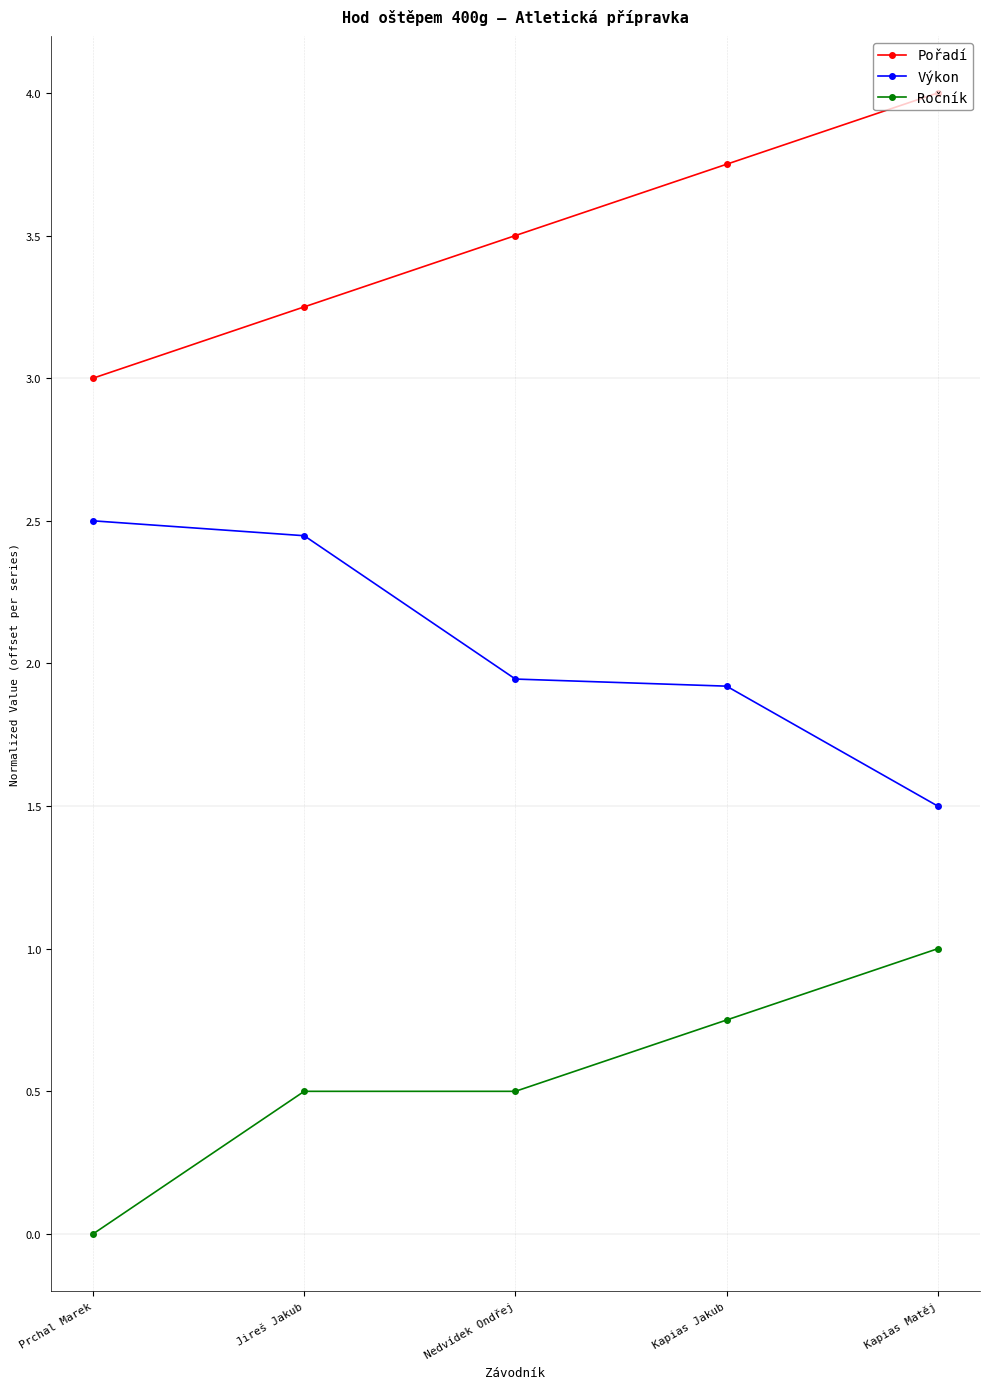

Is the value of Výkon at Kapias Matěj greater than the value of Ročník at Prchal Marek?

Yes